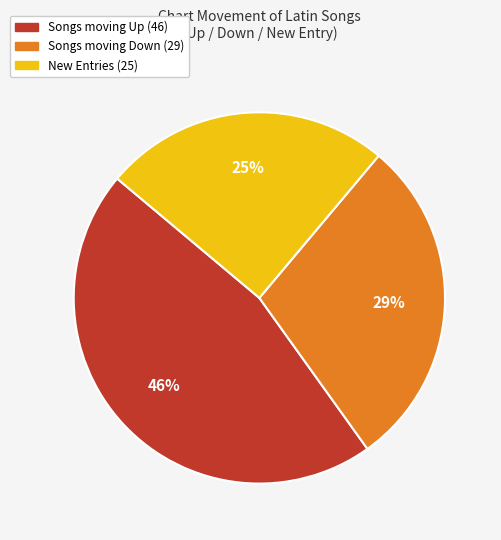

How many segments does this pie chart have?

3